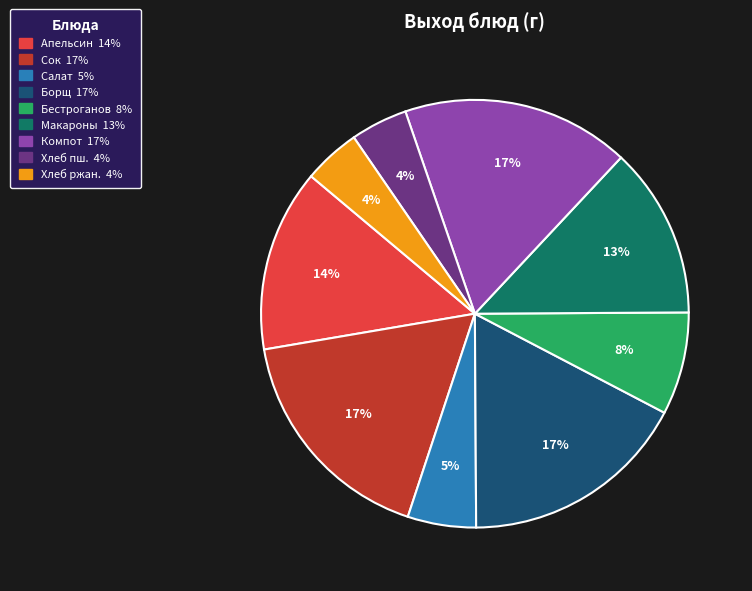

Is there any slice that represents more than half of the pie?

No